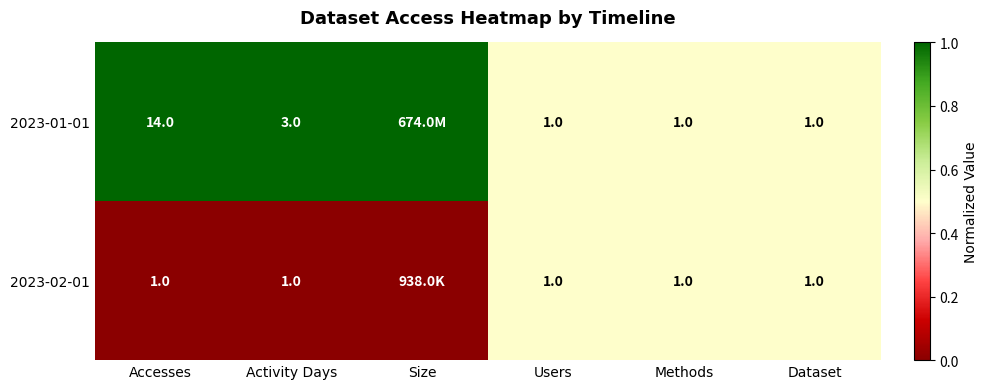

What is the total value across all series at Activity Days?

4